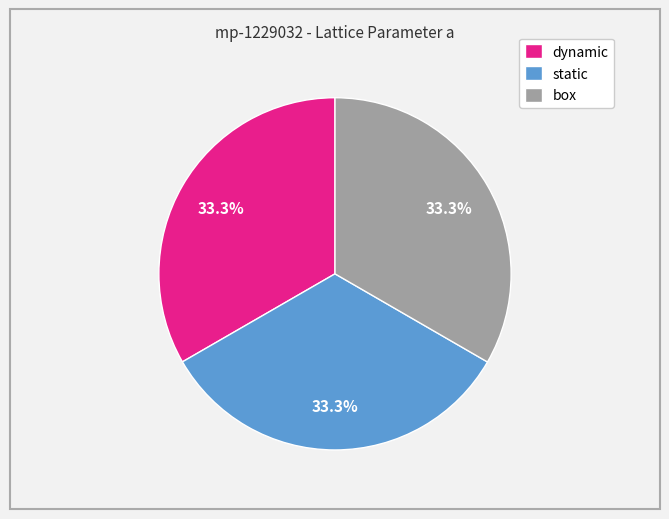

What percentage do static and box together represent?

66.7%